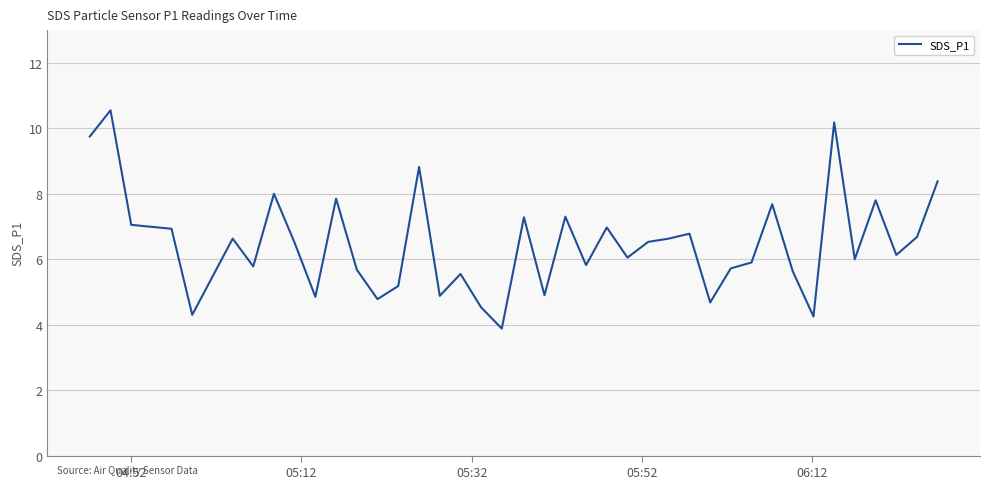

What is the smallest value displayed?

3.9